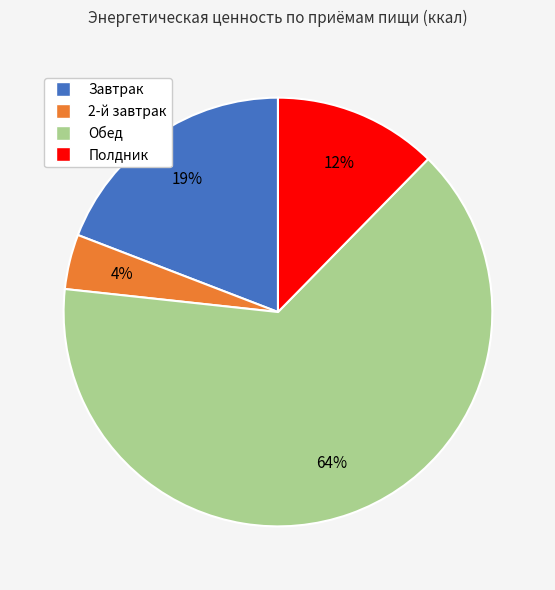

What is the ratio of the value at Полдник to the value at Завтрак?

0.6